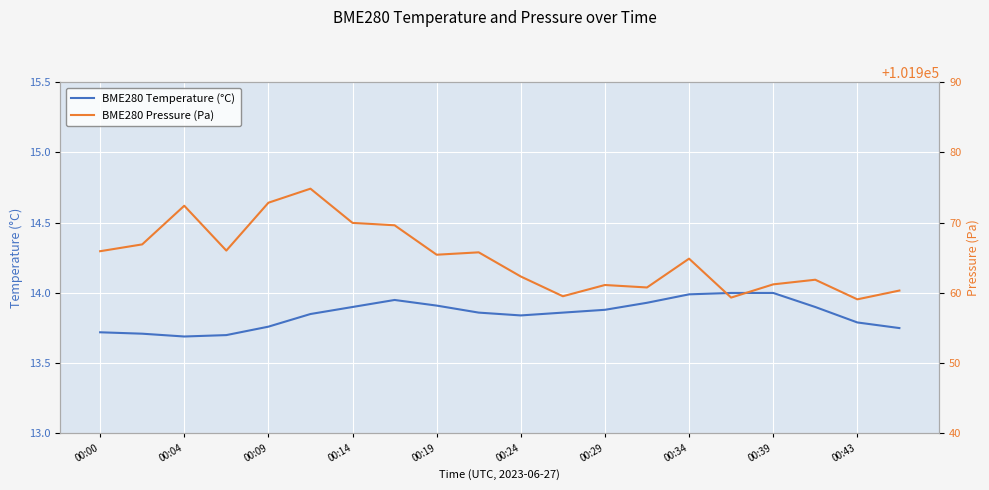

What is the highest value of the BME280 Temperature (°C) series?

14.0